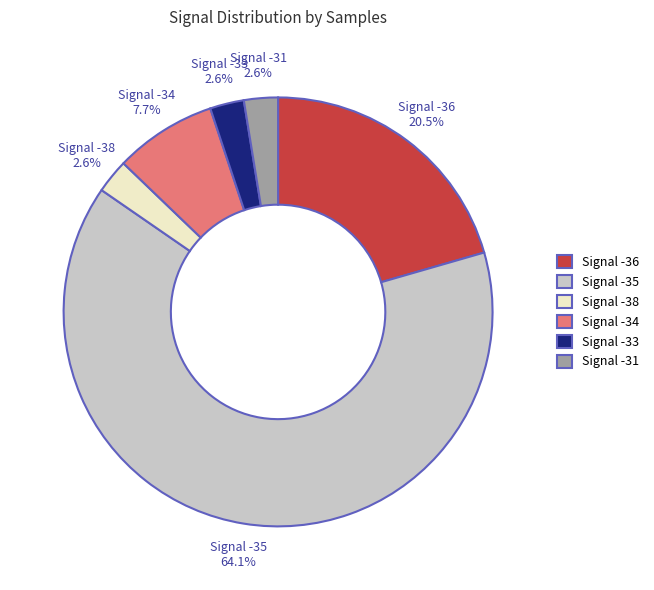

True or false: Signal -31 accounts for 26% of the total.

False